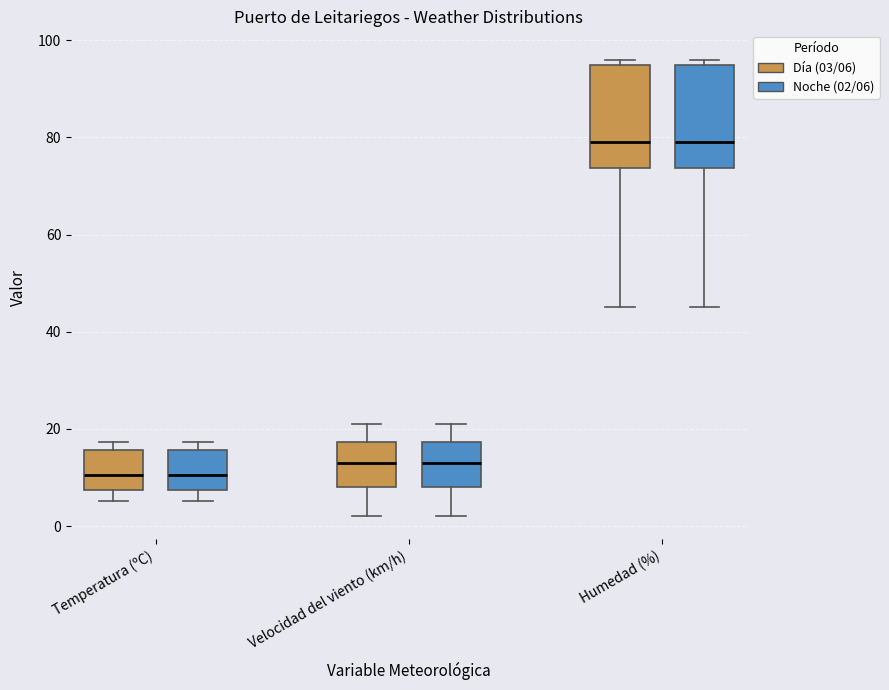

Reading left to right, read every box against the y-axis: the position of its median line, the range the box covers, and the ends of its whiskers. The values are not printed on the chart, so give them approximately, as read against the axis.

Temperatura (ºC) (Día (03/06)): median 10, box 8 to 16, whiskers 6 to 18
Temperatura (ºC) (Noche (02/06)): median 10, box 8 to 16, whiskers 6 to 18
Velocidad del viento (km/h) (Día (03/06)): median 14, box 8 to 18, whiskers 2 to 22
Velocidad del viento (km/h) (Noche (02/06)): median 14, box 8 to 18, whiskers 2 to 22
Humedad (%) (Día (03/06)): median 80, box 74 to 96, whiskers 46 to 96 (just above the box's upper edge)
Humedad (%) (Noche (02/06)): median 80, box 74 to 96, whiskers 46 to 96 (just above the box's upper edge)